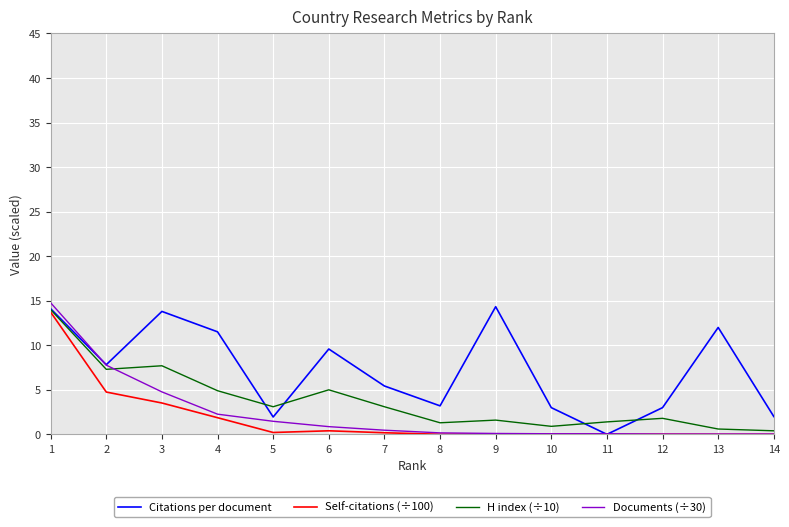

At how many categories does at least one series exceed 0?

14